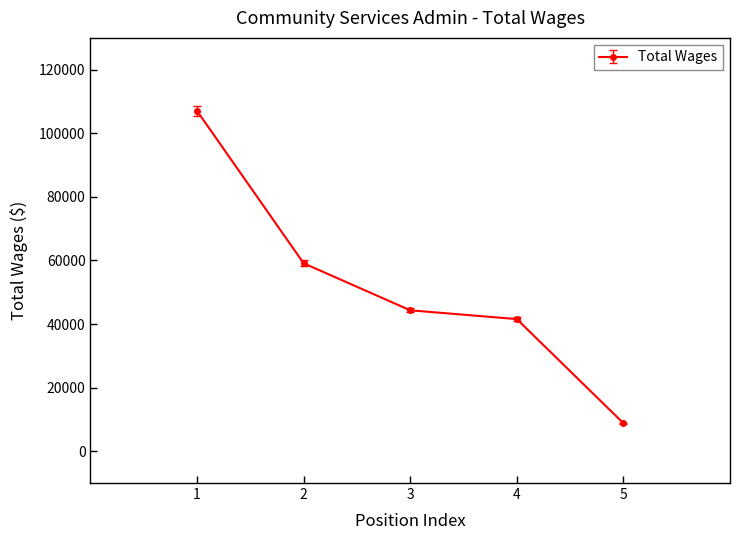

Where is the data nearest to the value 57922?

2